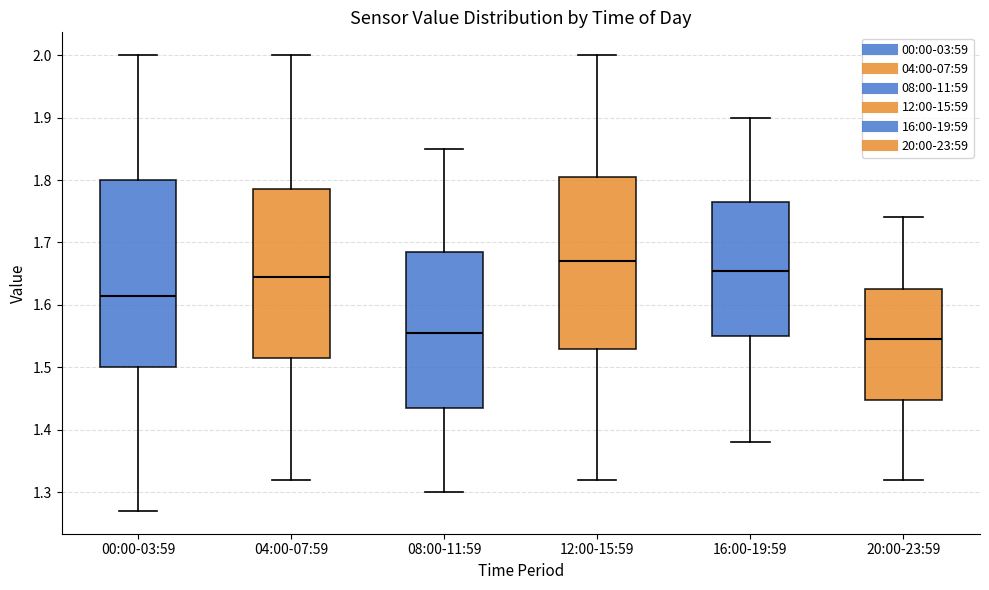

Which box has the lowest median line?

20:00-23:59